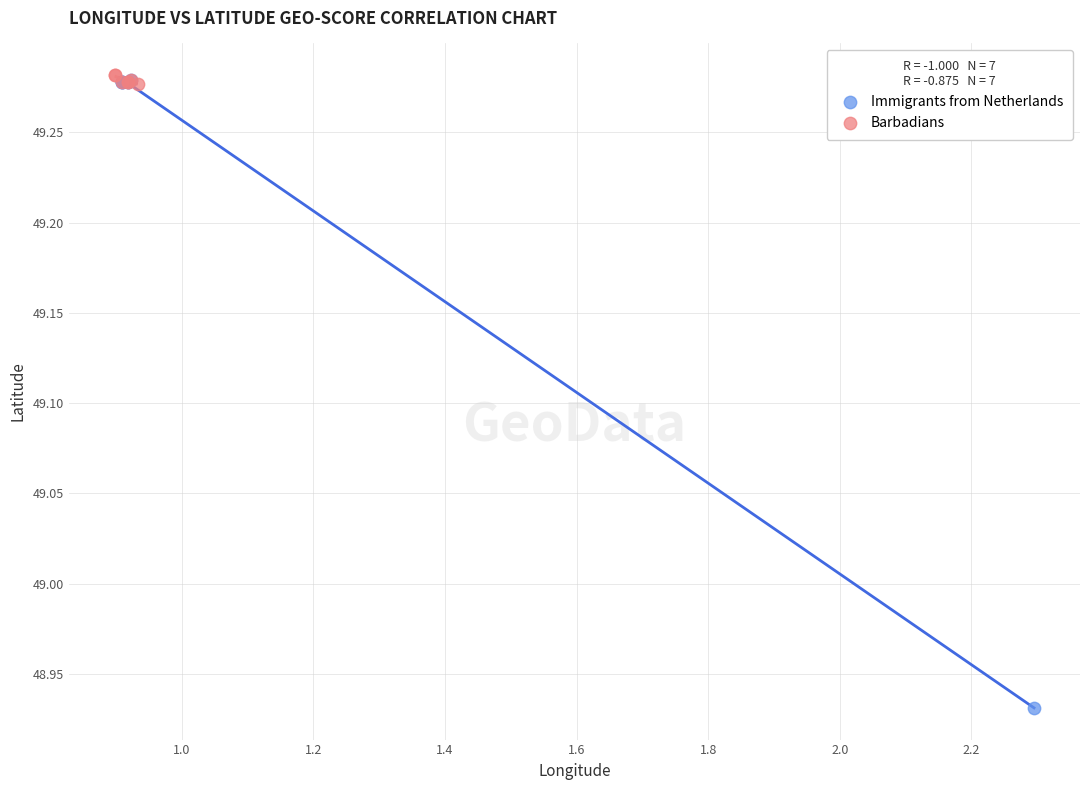

Which series has the largest Y range (max minus min)?

Immigrants from Netherlands